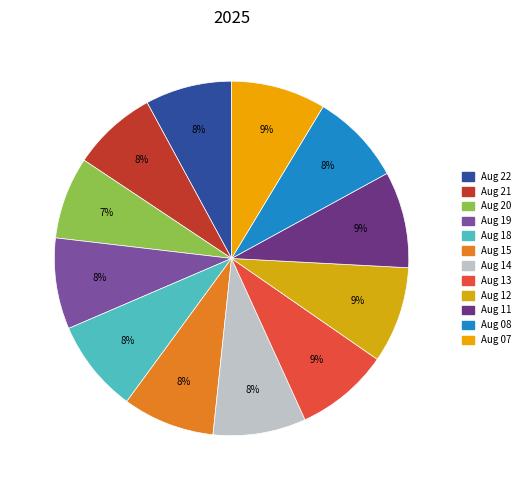

Is there a majority slice in this chart?

No